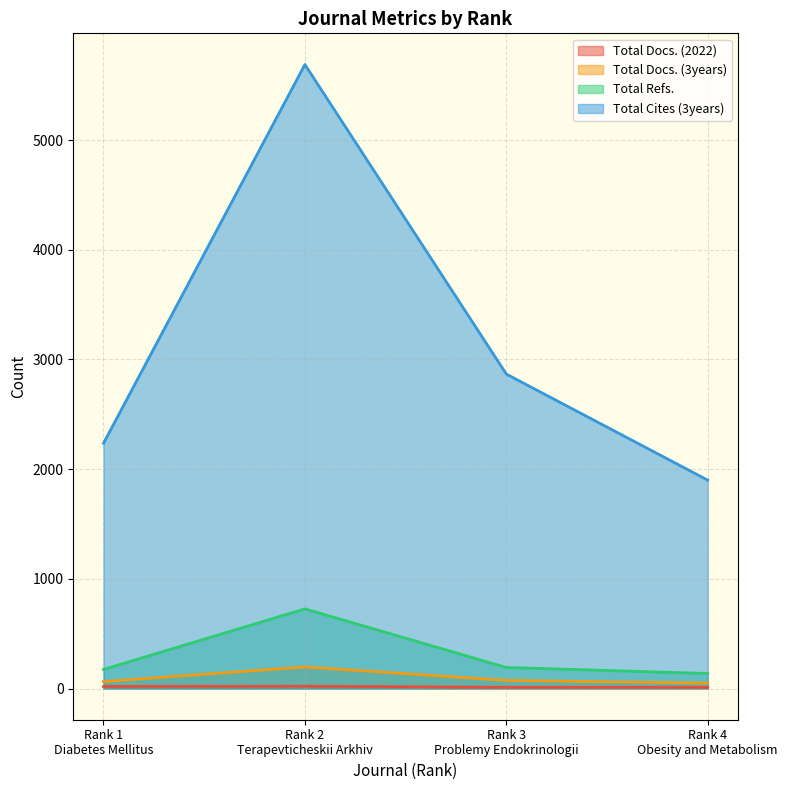

Between Rank 3
Problemy Endokrinologii and Rank 2
Terapevticheskii Arkhiv, which is larger?

Rank 2
Terapevticheskii Arkhiv